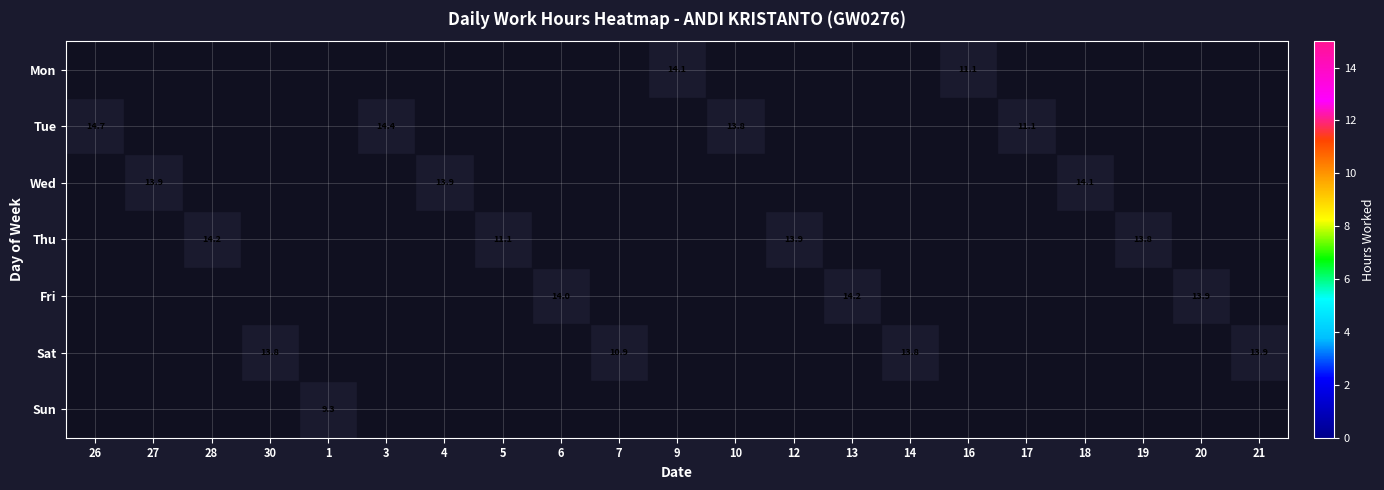

List the labels in order of Sun value, smallest first.

26, 27, 28, 30, 1, 3, 4, 5, 6, 7, 9, 10, 12, 13, 14, 16, 17, 18, 19, 20, 21